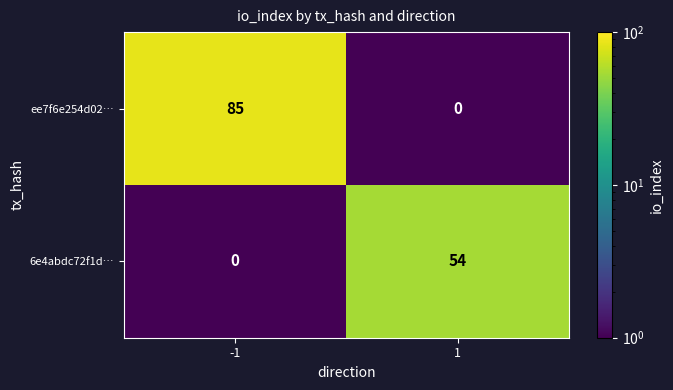

What is the highest value of the ee7f6e254d02… series?

85